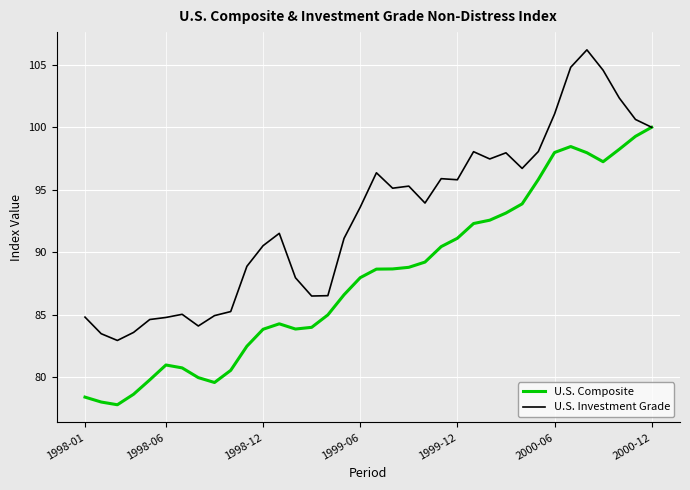

What is the sum of all U.S. Investment Grade values?

3340.3